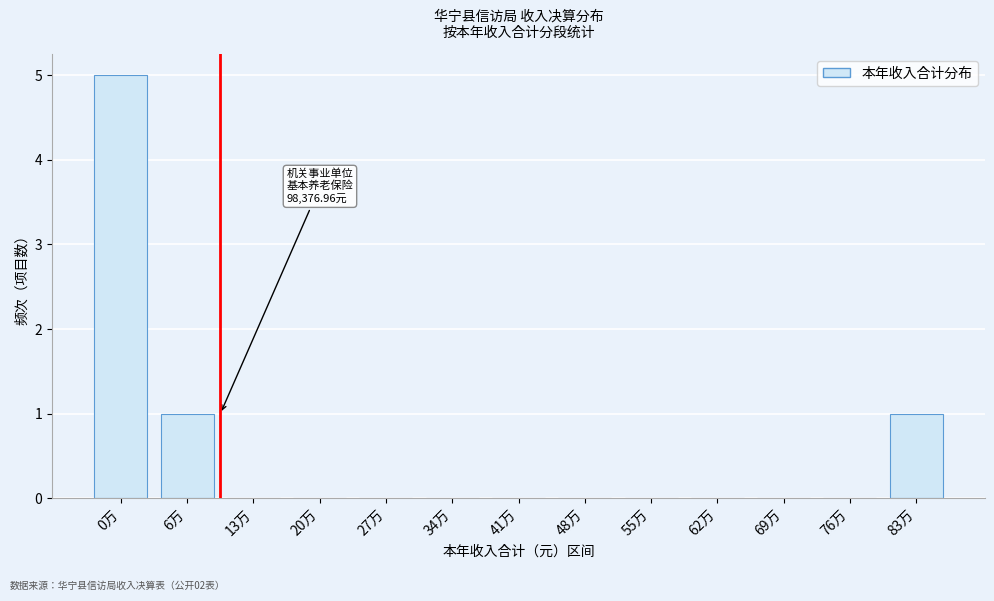

Reading right to left, transcribe all the data shown in this chart.

83万=1	76万=0	69万=0	62万=0	55万=0	48万=0	41万=0	34万=0	27万=0	20万=0	13万=0	6万=1	0万=5